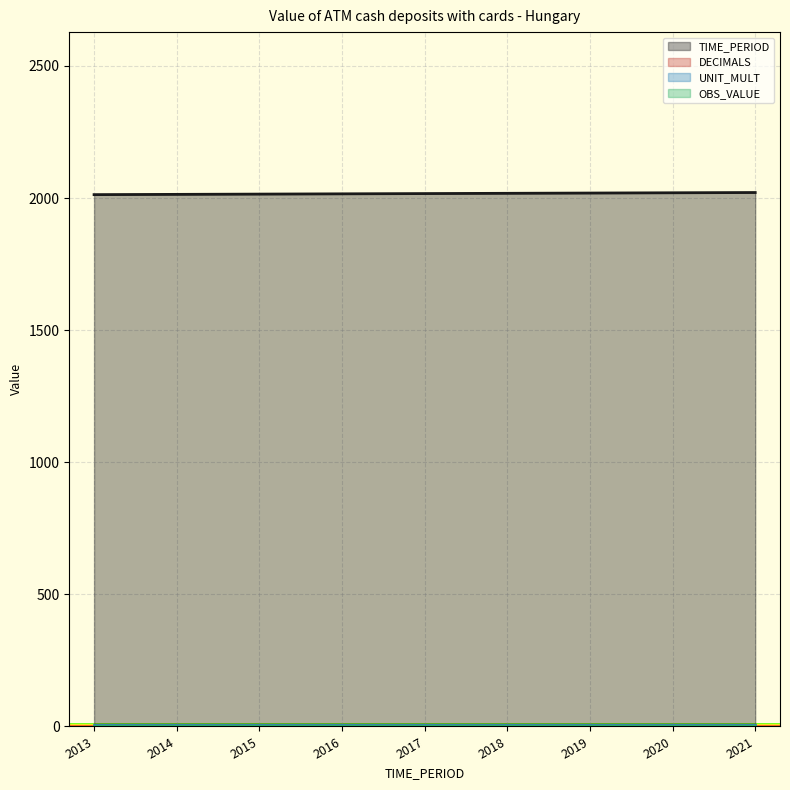

Reading left to right, extract all data points from this chart.

TIME_PERIOD: 2013=2013	2014=2014	2015=2015	2016=2016	2017=2017	2018=2018	2019=2019	2020=2020	2021=2021
DECIMALS: 2013=3	2014=3	2015=3	2016=3	2017=3	2018=3	2019=3	2020=3	2021=3
UNIT_MULT: 2013=6	2014=6	2015=6	2016=6	2017=6	2018=6	2019=6	2020=6	2021=6
OBS_VALUE: 2013=0	2014=0	2015=0	2016=0	2017=0	2018=0	2019=0	2020=0	2021=0